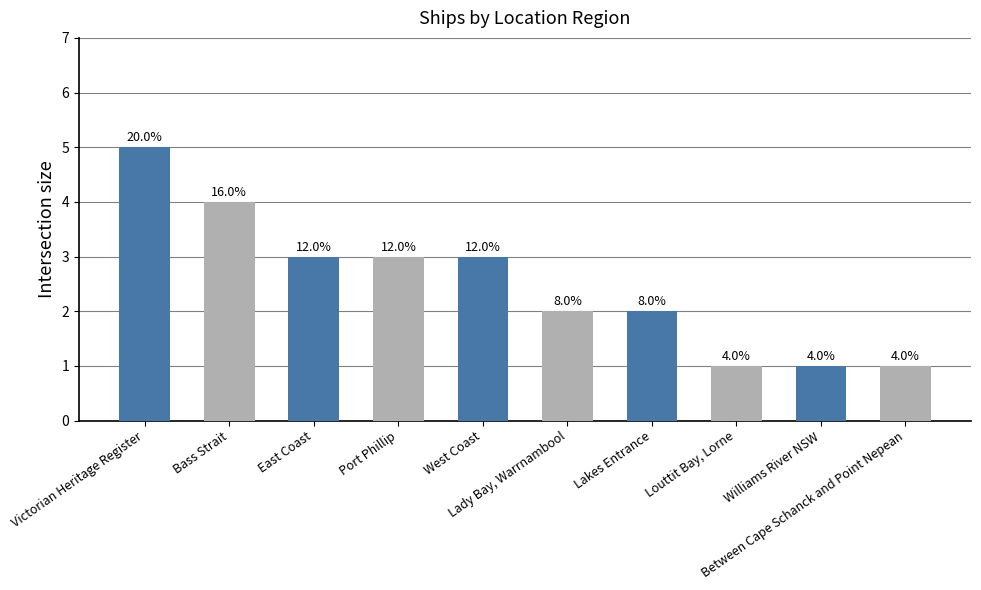

How many bars are there in total?

10